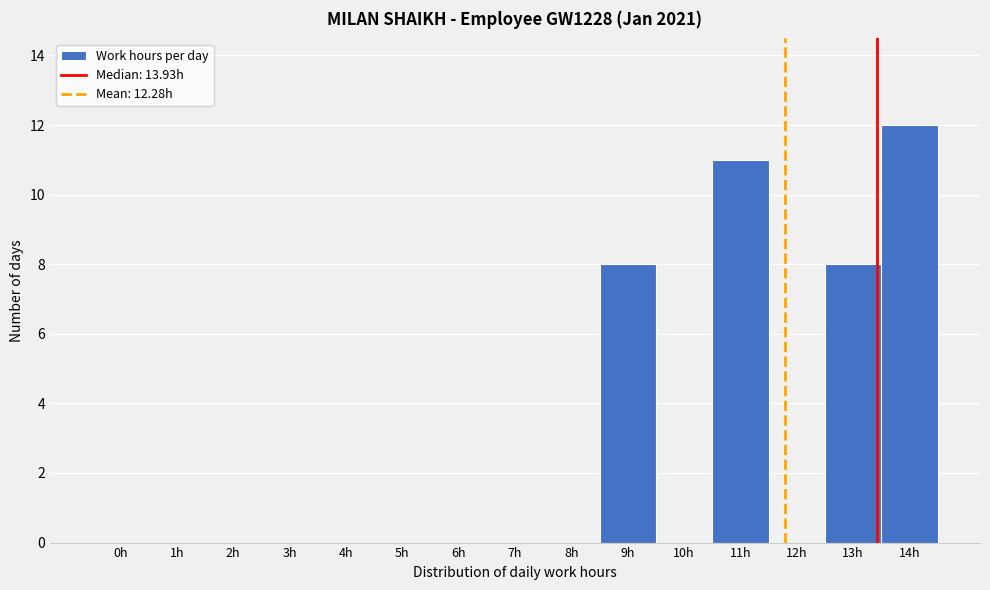

Reading right to left, list all the values displayed in this chart.

14h=12	13h=8	12h=0	11h=11	10h=0	9h=8	8h=0	7h=0	6h=0	5h=0	4h=0	3h=0	2h=0	1h=0	0h=0